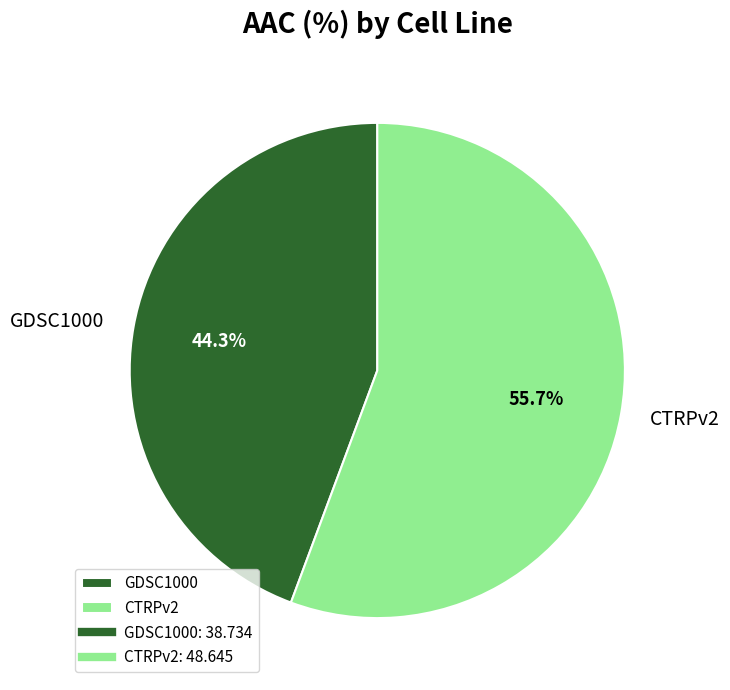

Between GDSC1000 and CTRPv2, which is larger?

CTRPv2